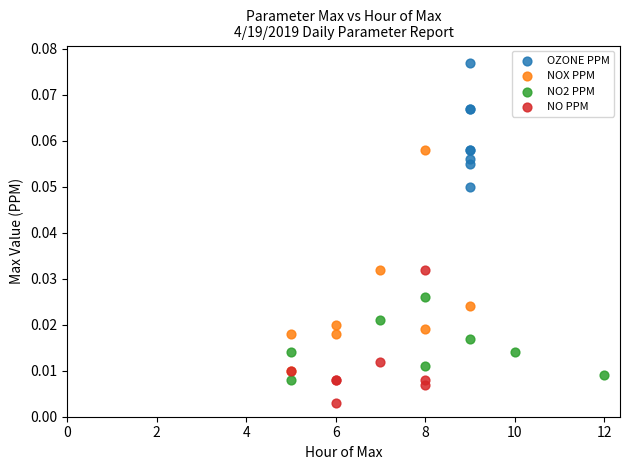

What are all the series names shown in the legend?

OZONE PPM, NOX PPM, NO2 PPM, NO PPM